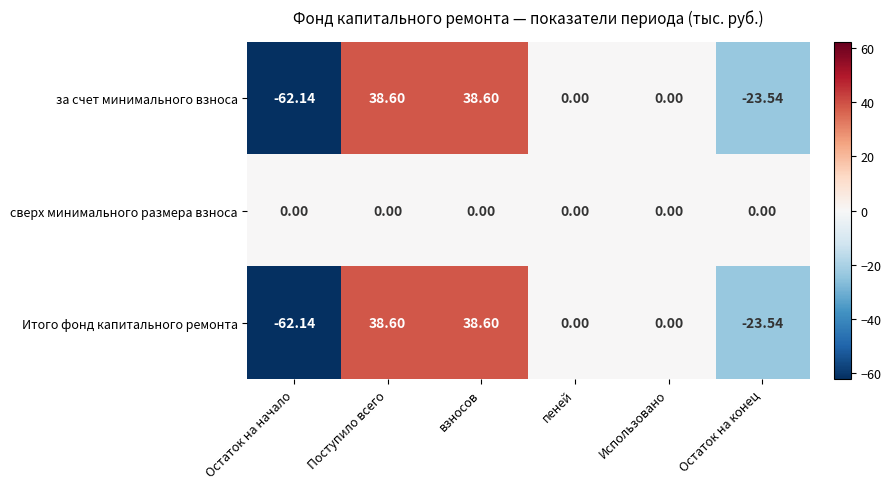

Which category has the lowest value across all series?

Остаток на начало